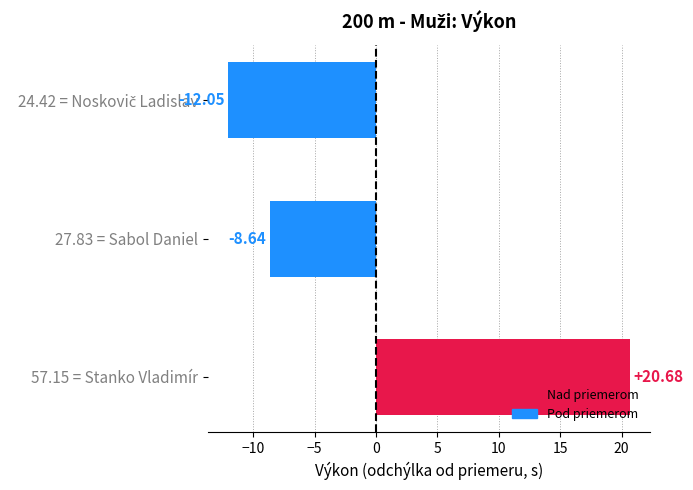

What is the difference between the maximum and minimum values?

32.7